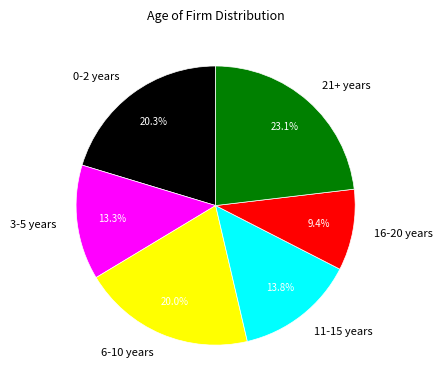

The 3-5 years slice represents 13% of the pie. True or false?

True